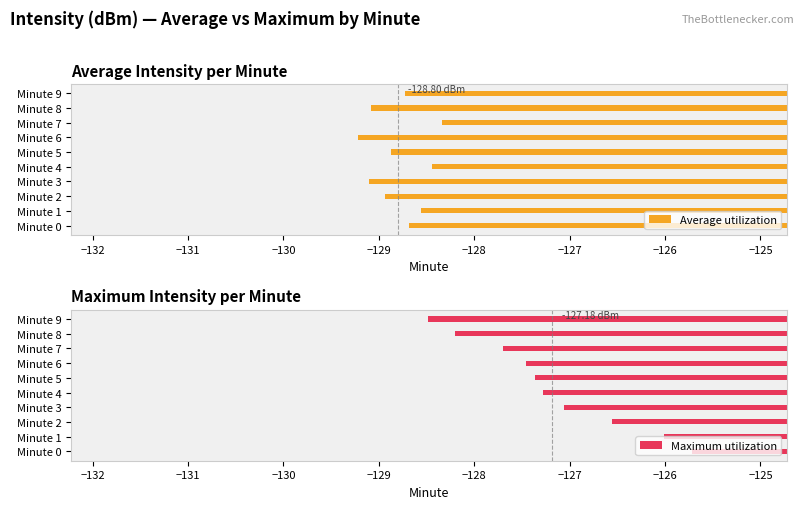

Which series has the largest total across all categories?

Maximum utilization